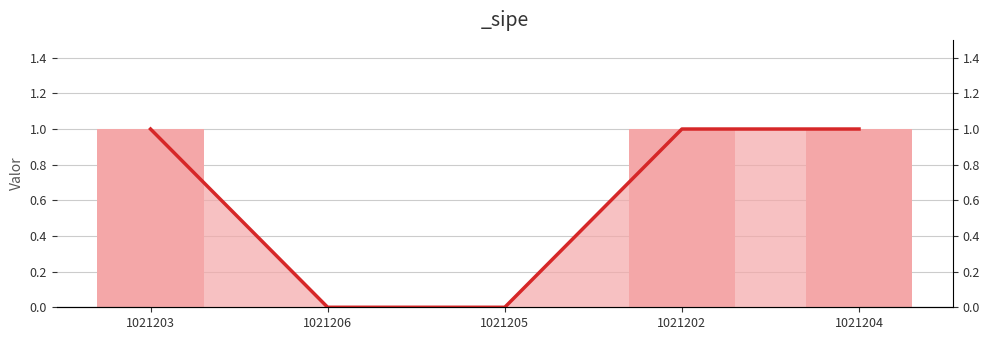

Rank the categories by value from highest to lowest.

1021203, 1021202, 1021204, 1021206, 1021205